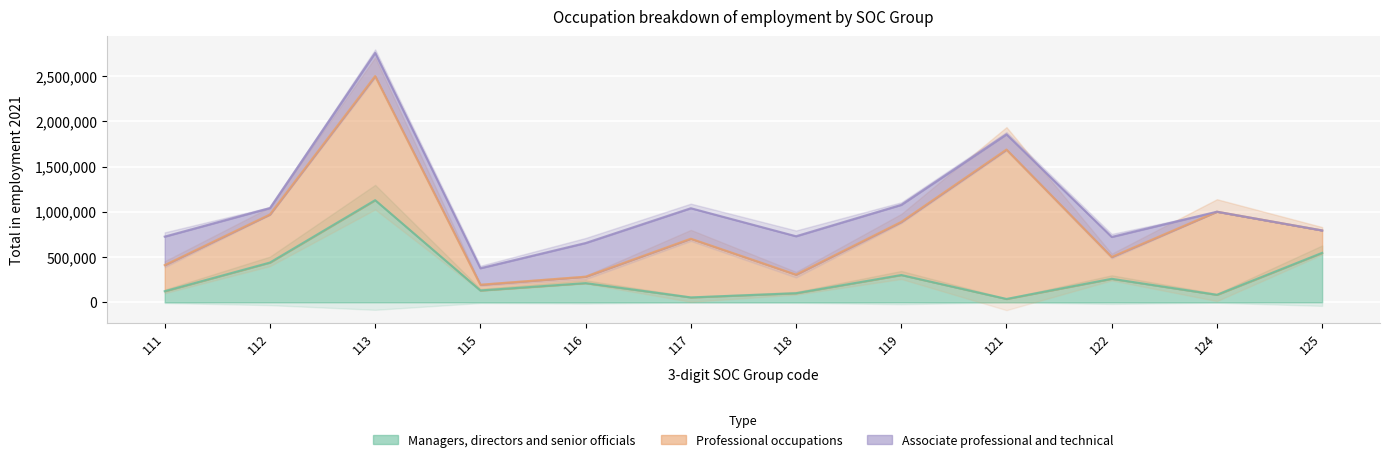

The value of Associate professional and technical at 122 is 221290. True or false?

True